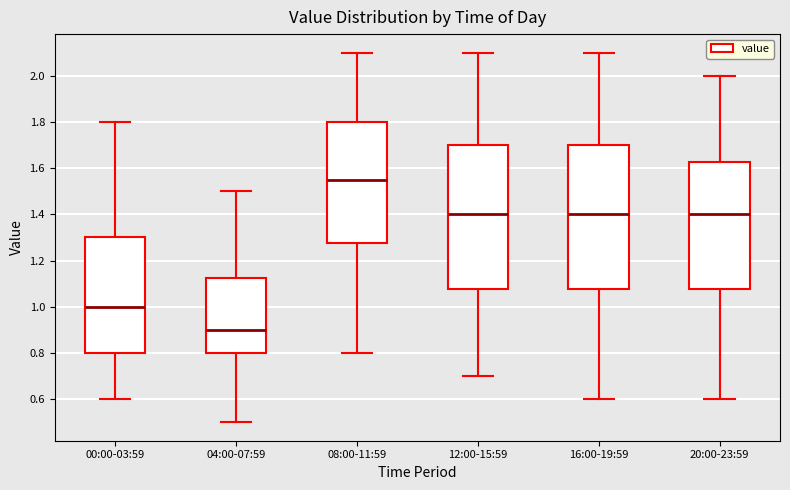

Reading left to right, read every box against the y-axis: the position of its median line, the range the box covers, and the ends of its whiskers. The values are not printed on the chart, so give them approximately, as read against the axis.

00:00-03:59: median 1.00, box 0.80 to 1.30, whiskers 0.60 to 1.80
04:00-07:59: median 0.90, box 0.80 to 1.12, whiskers 0.50 to 1.50
08:00-11:59: median 1.56, box 1.28 to 1.80, whiskers 0.80 to 2.10
12:00-15:59: median 1.40, box 1.08 to 1.70, whiskers 0.70 to 2.10
16:00-19:59: median 1.40, box 1.08 to 1.70, whiskers 0.60 to 2.10
20:00-23:59: median 1.40, box 1.08 to 1.62, whiskers 0.60 to 2.00